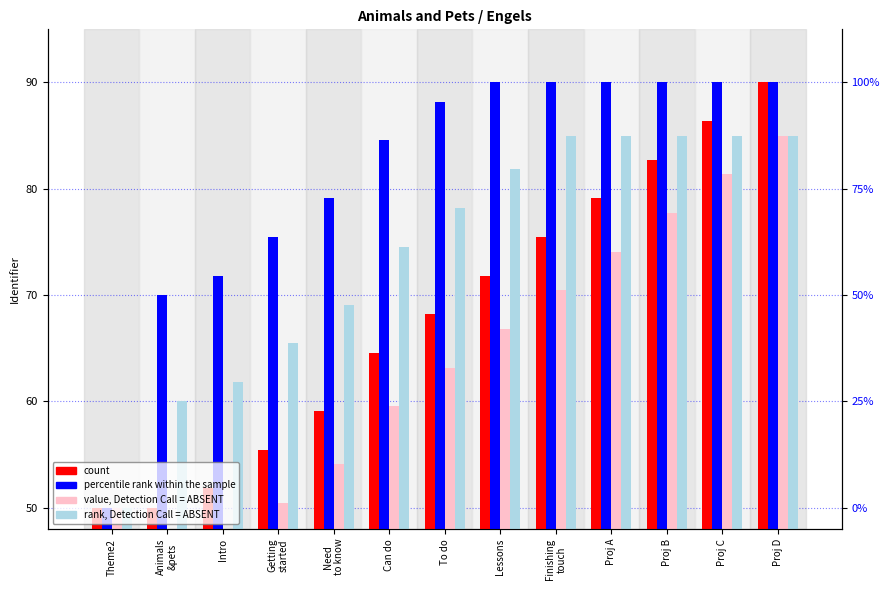

The value of rank, Detection Call = ABSENT at Animals
&pets is 86.5. True or false?

False